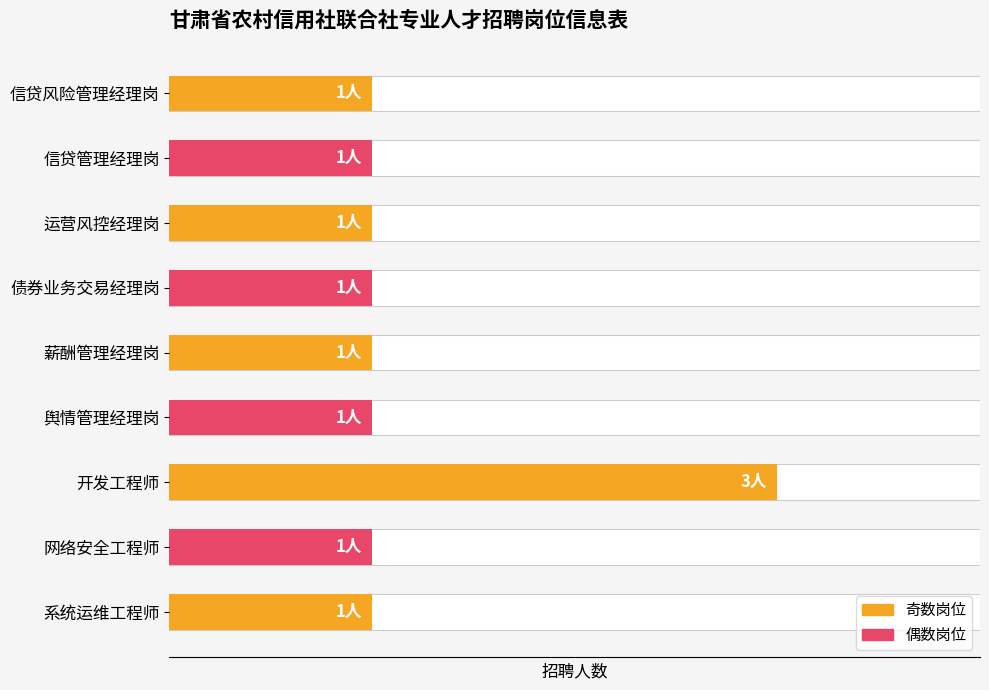

What is the greatest value displayed?

3